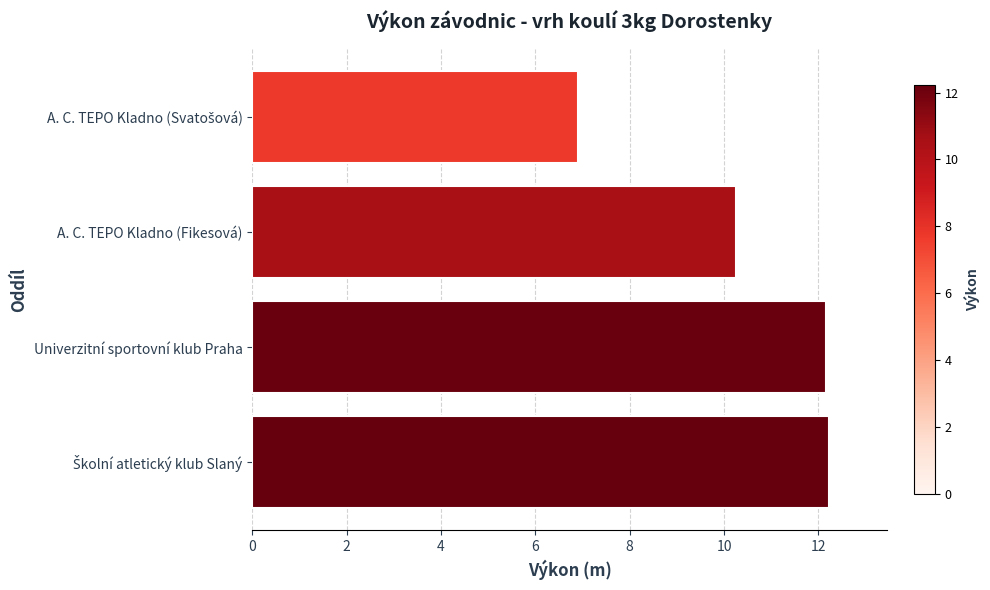

The chart shows a value of 4.4 at A. C. TEPO Kladno (Fikesová). True or false?

False